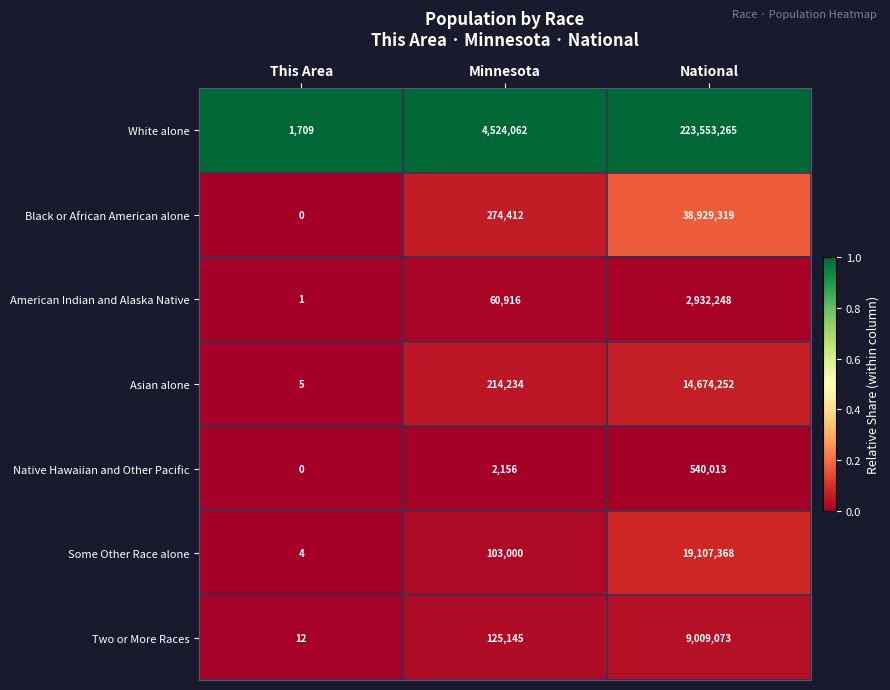

True or false: Some Other Race alone has a value of 6 at This Area.

False